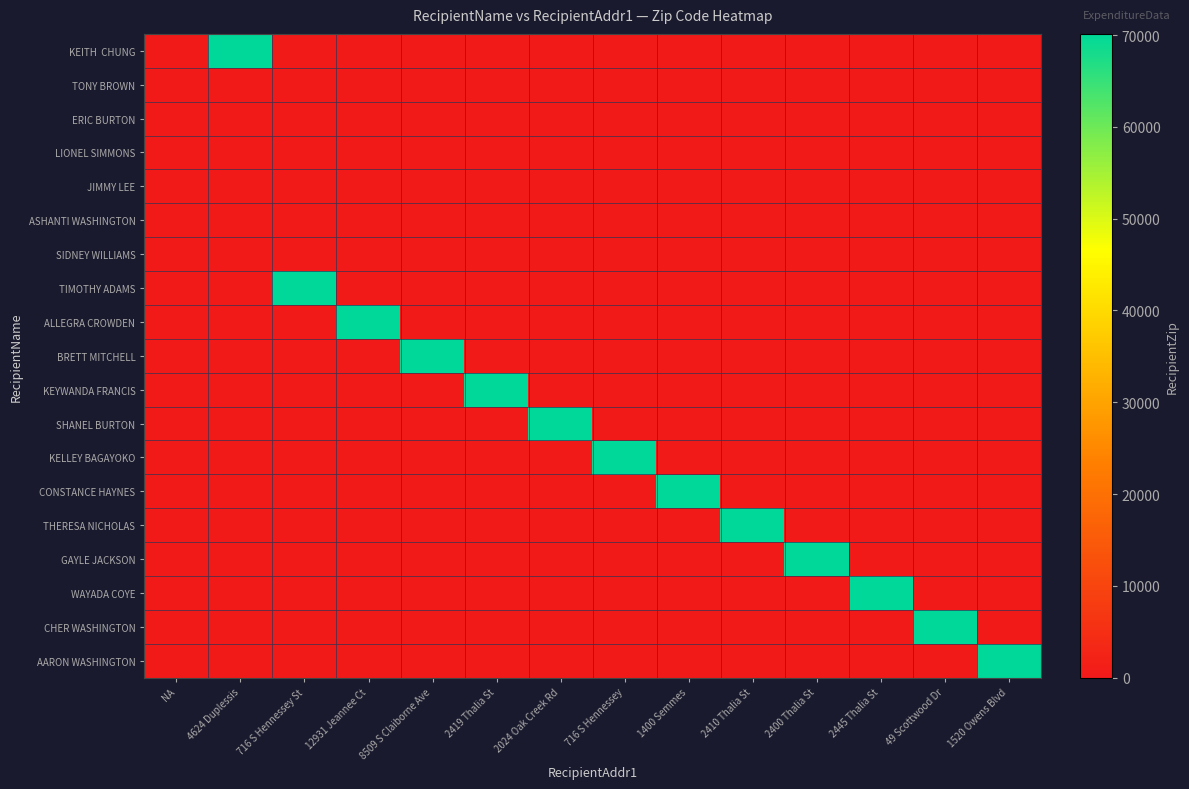

How many distinct data groups are displayed?

19